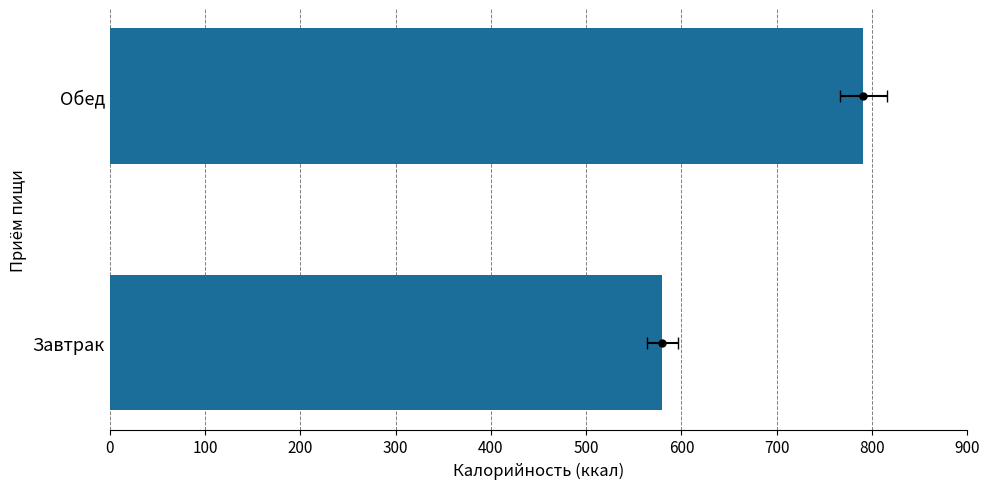

True or false: the data shows 579.7 at Завтрак.

True